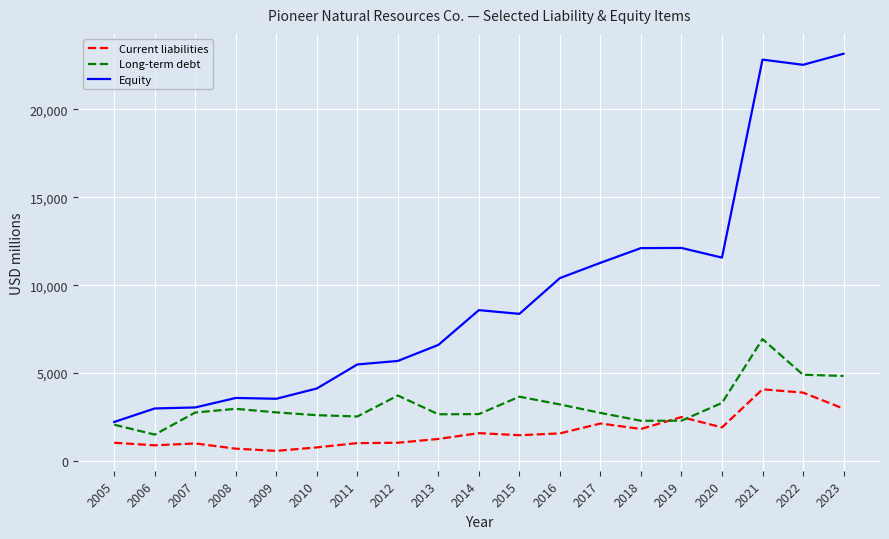

True or false: Equity and Current liabilities intersect in this chart.

False